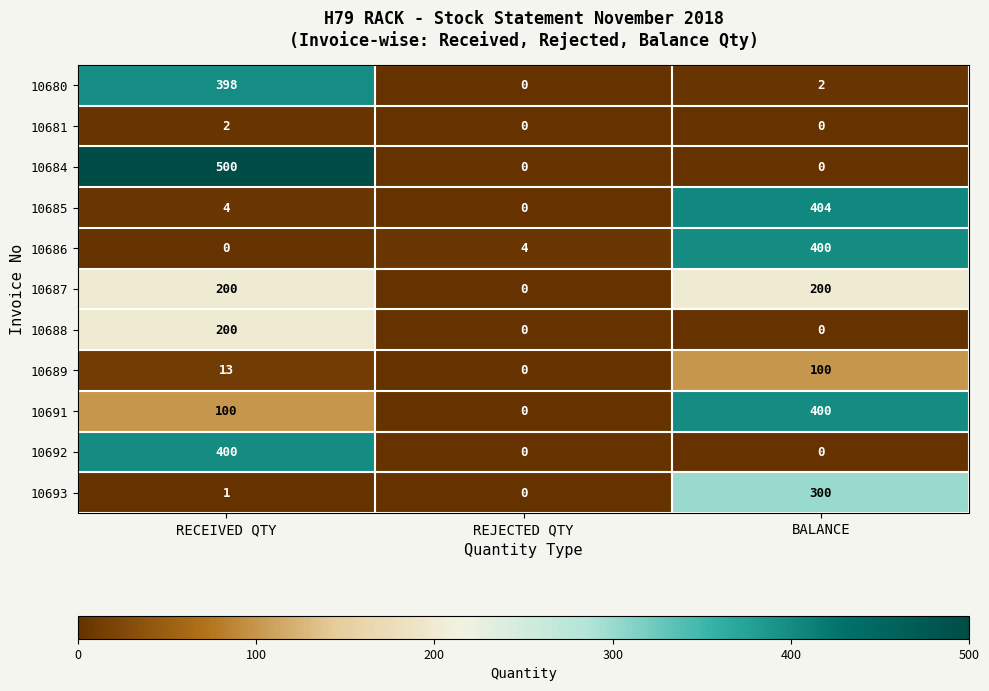

What value does the 10687 series have at BALANCE, to the nearest 5?

200